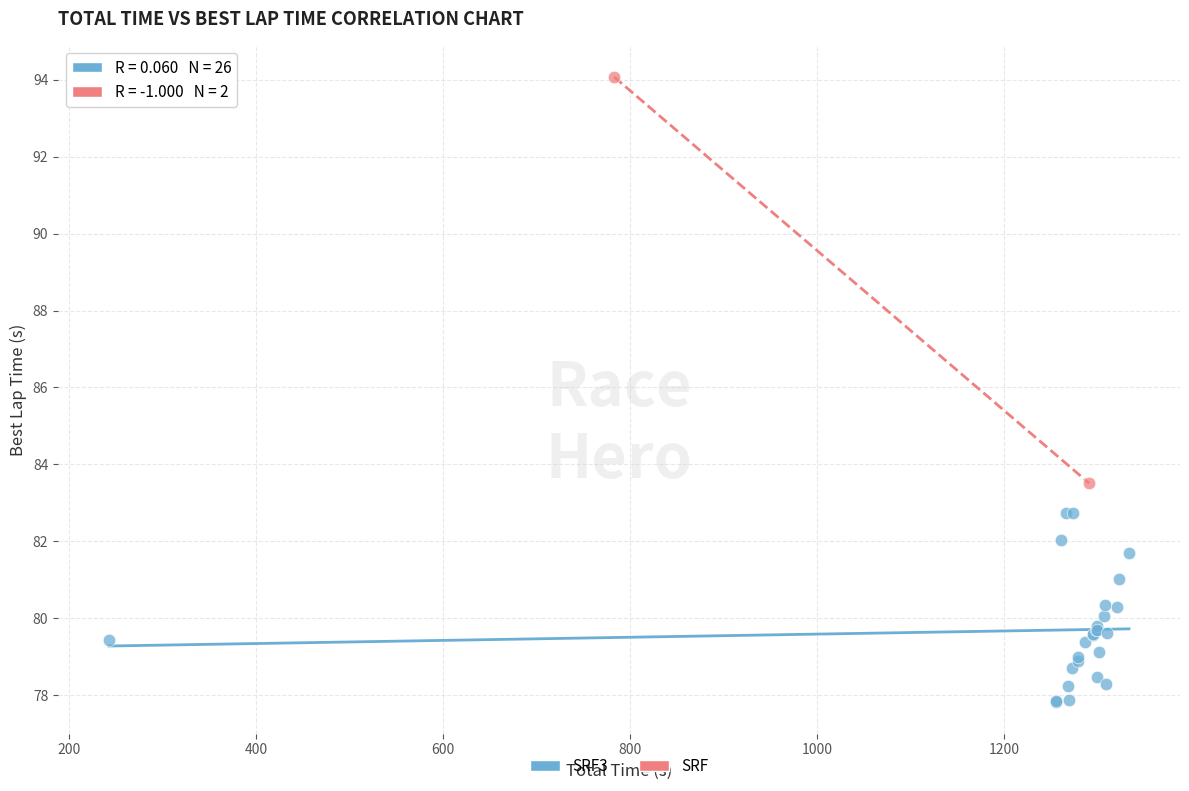

What are all the series names shown in the legend?

SRF3, SRF